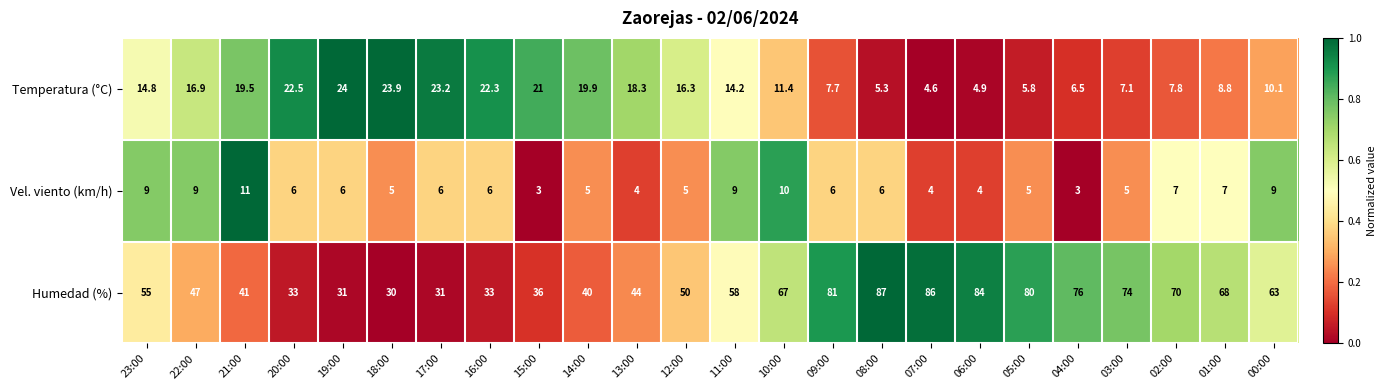

The value of Humedad (%) at 09:00 is 81.0. True or false?

True